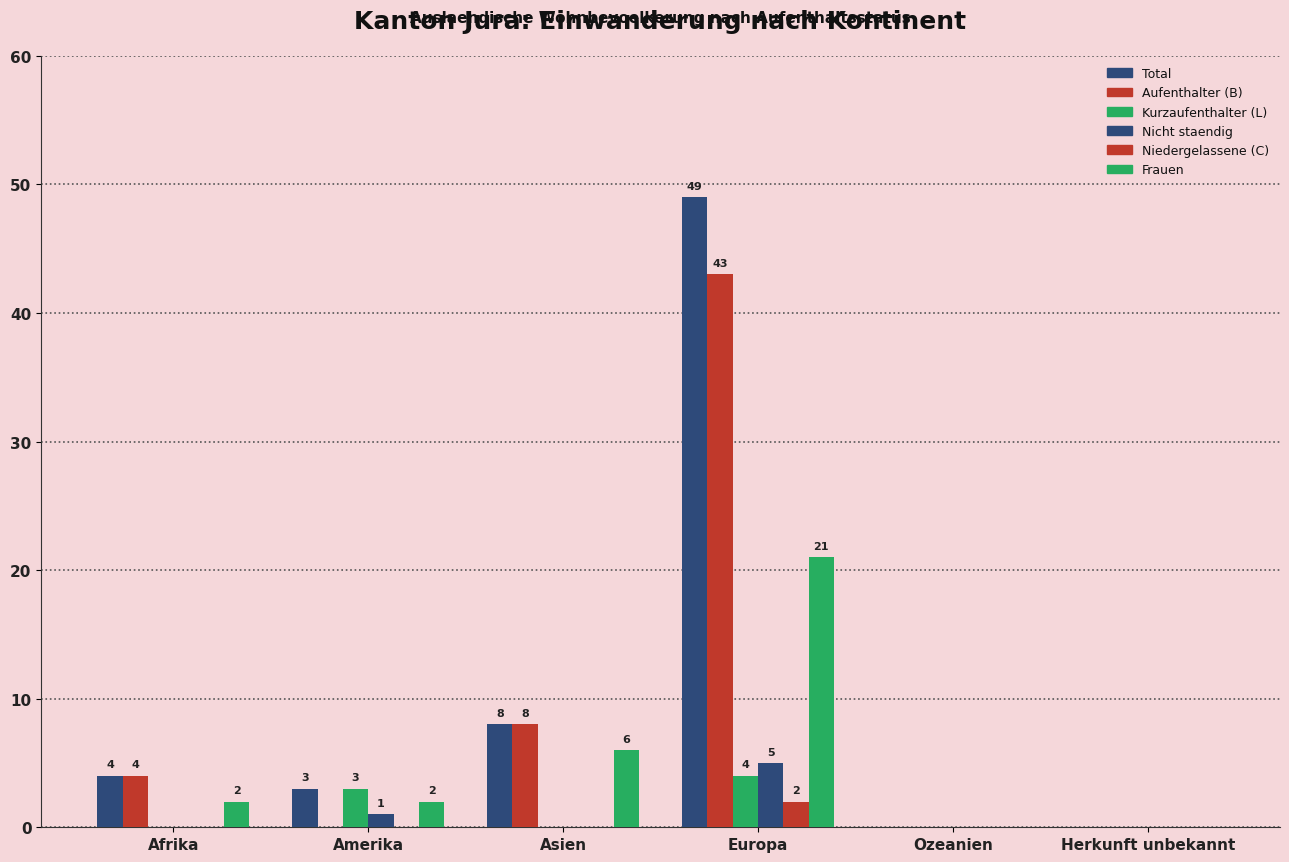

Which series has the largest range (max minus min)?

Total